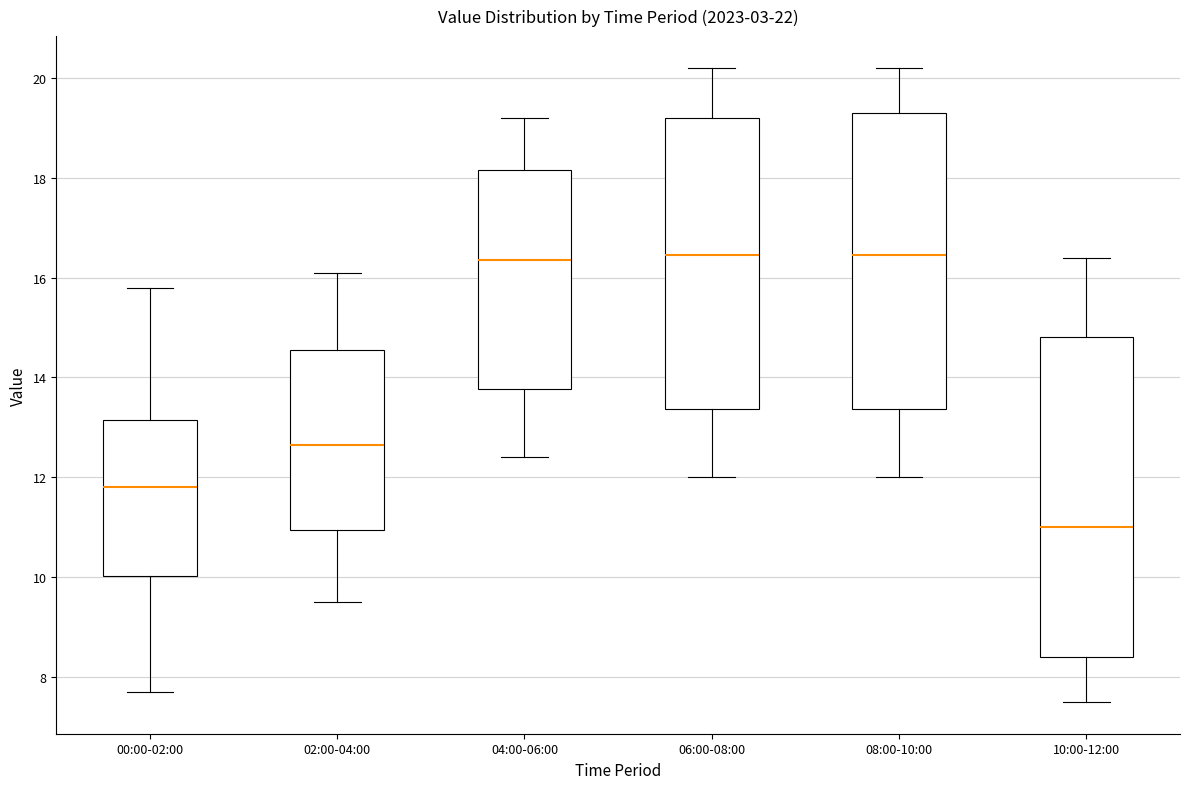

Where does the lower whisker of the box for 08:00-10:00 end on the y-axis? The values are not printed on the chart, so give them approximately, as read against the axis.

12.0